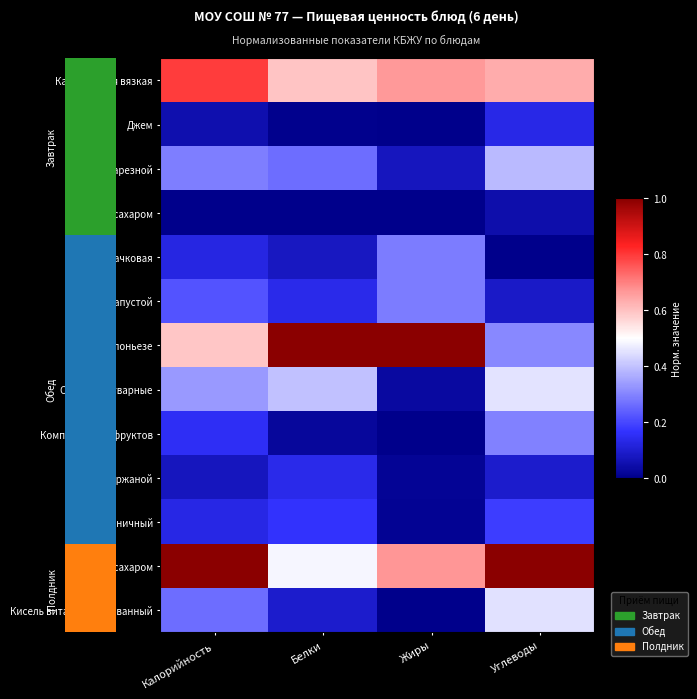

Count the number of data series in this chart.

13